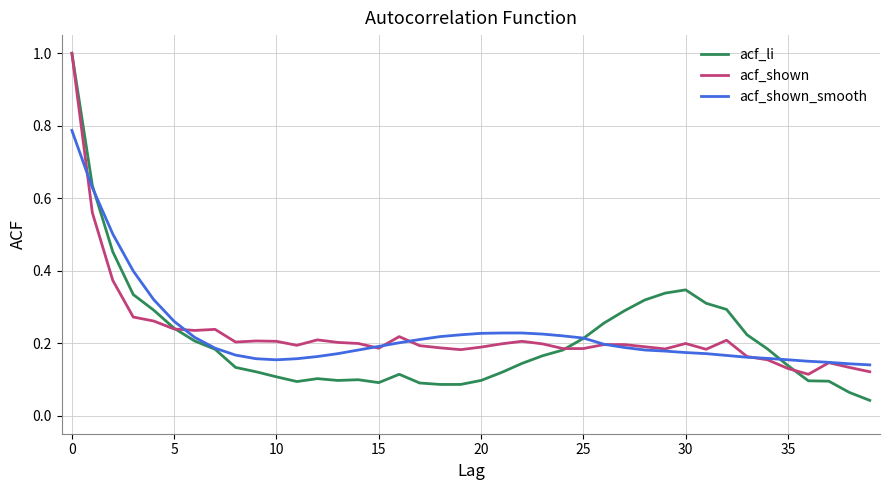

Which series has the widest spread of values?

acf_li